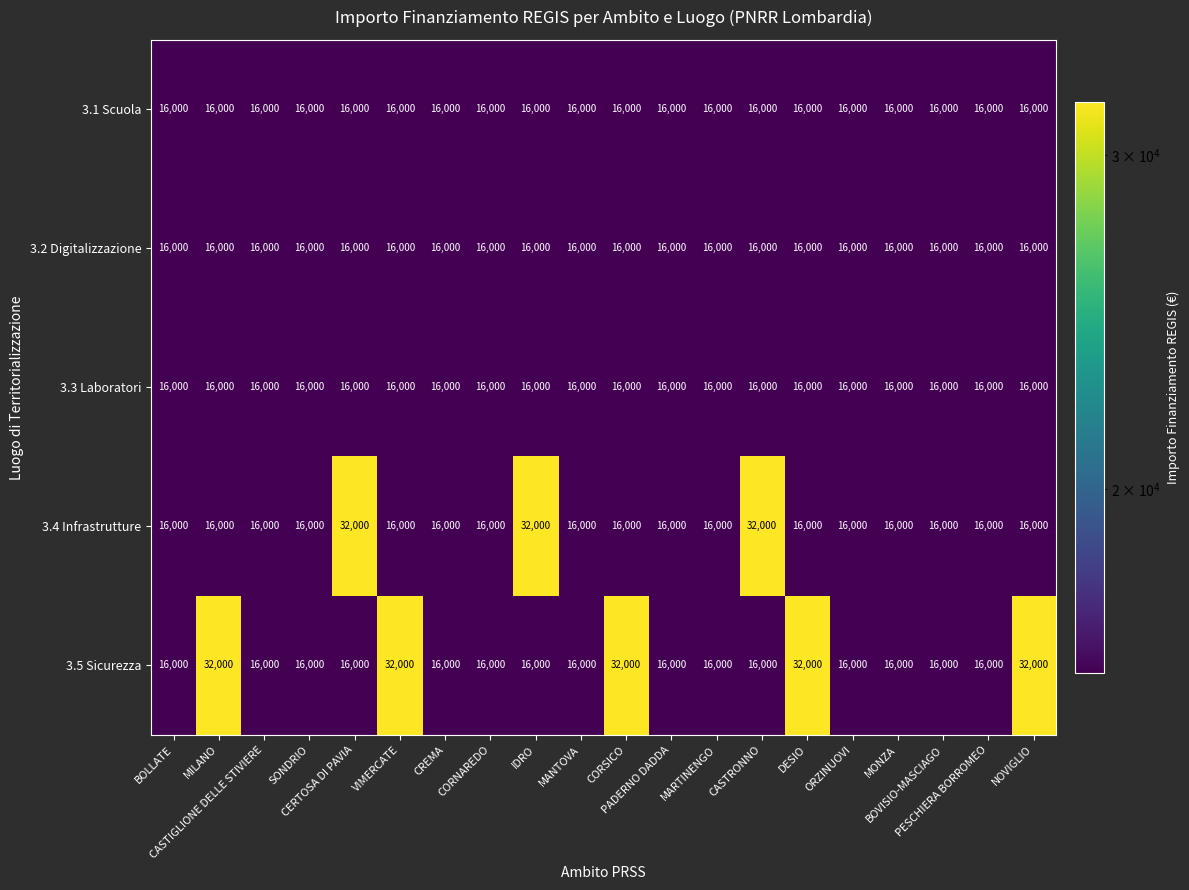

What is the average value of the 3.2 Digitalizzazione series?

16000